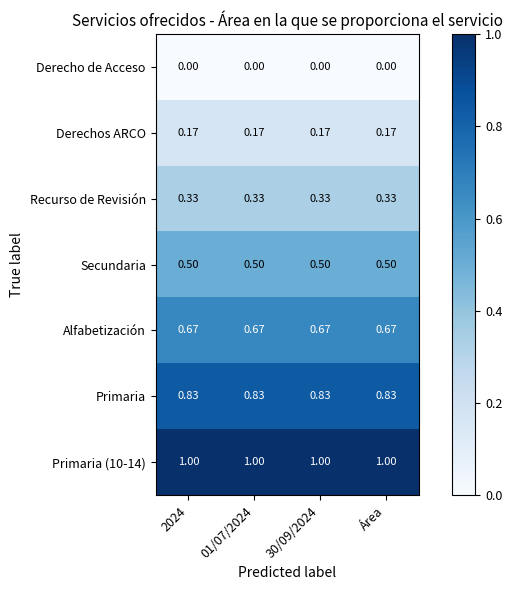

Is the value of Primaria at 30/09/2024 greater than the value of Derechos ARCO at Área?

Yes